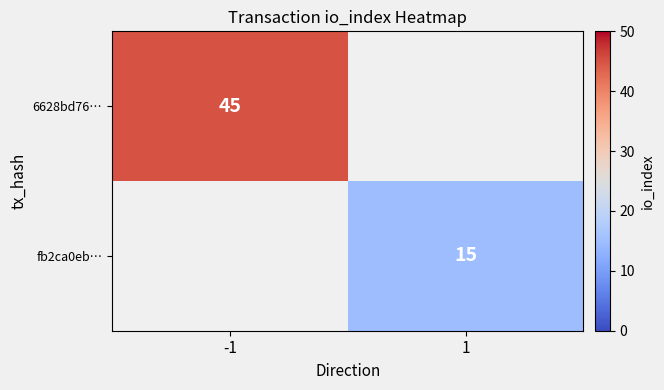

Is the value of 6628bd76… at -1 greater than the value of fb2ca0eb… at 1?

Yes